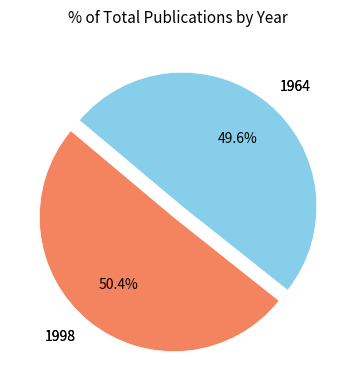

True or false: 1964 accounts for 50% of the total.

True